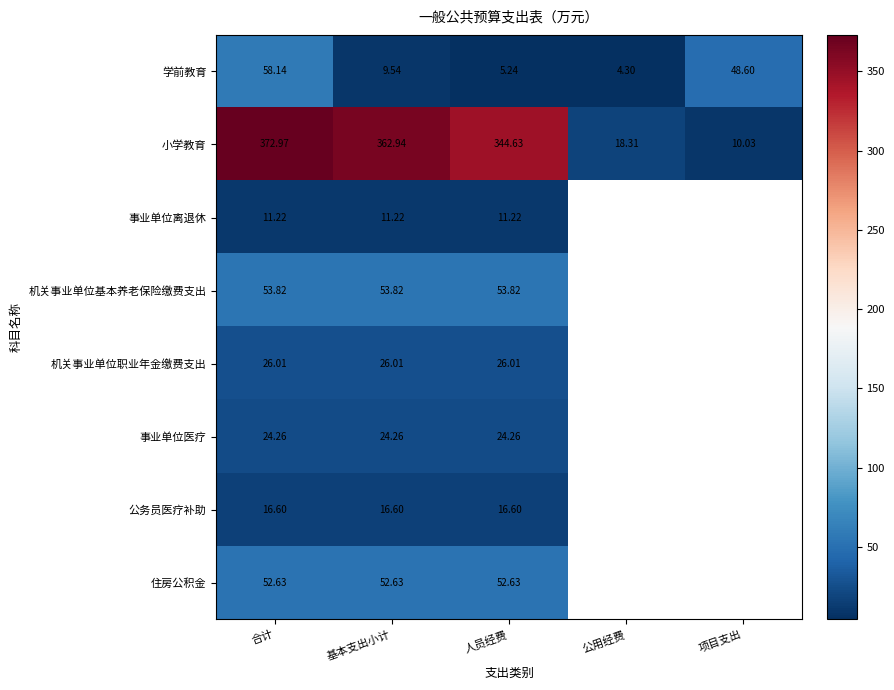

Rank the series at 基本支出小计 from highest to lowest value.

小学教育, 机关事业单位基本养老保险缴费支出, 住房公积金, 机关事业单位职业年金缴费支出, 事业单位医疗, 公务员医疗补助, 事业单位离退休, 学前教育